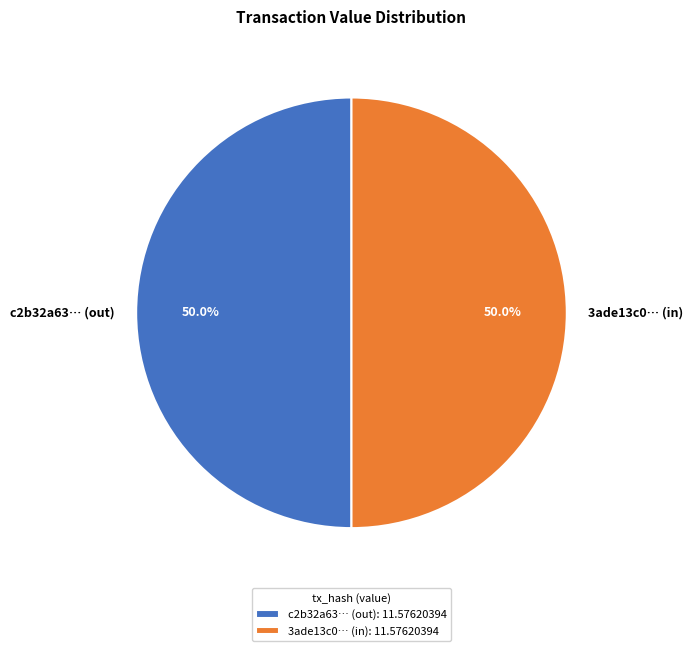

Approximately how many times larger is the value at c2b32a63… (out) compared to 3ade13c0… (in)?

1.0